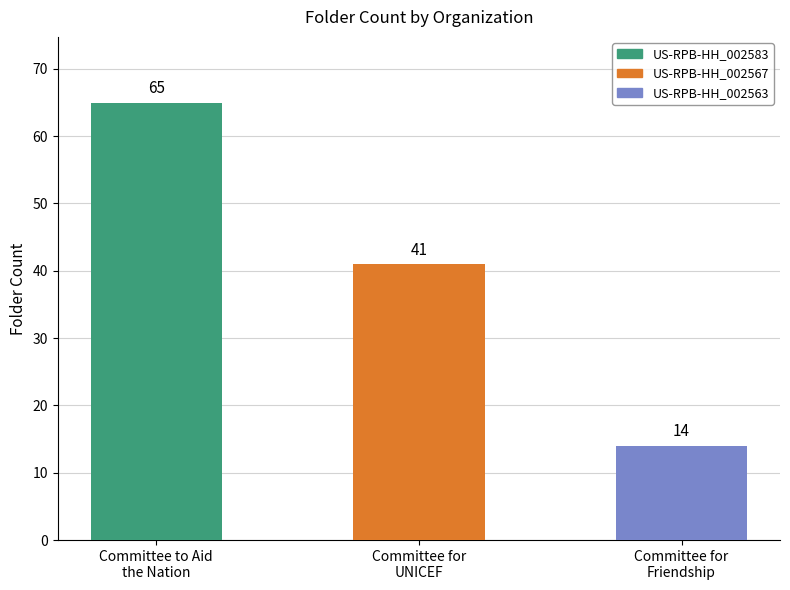

Which category has the highest value across all series?

Committee to Aid
the Nation